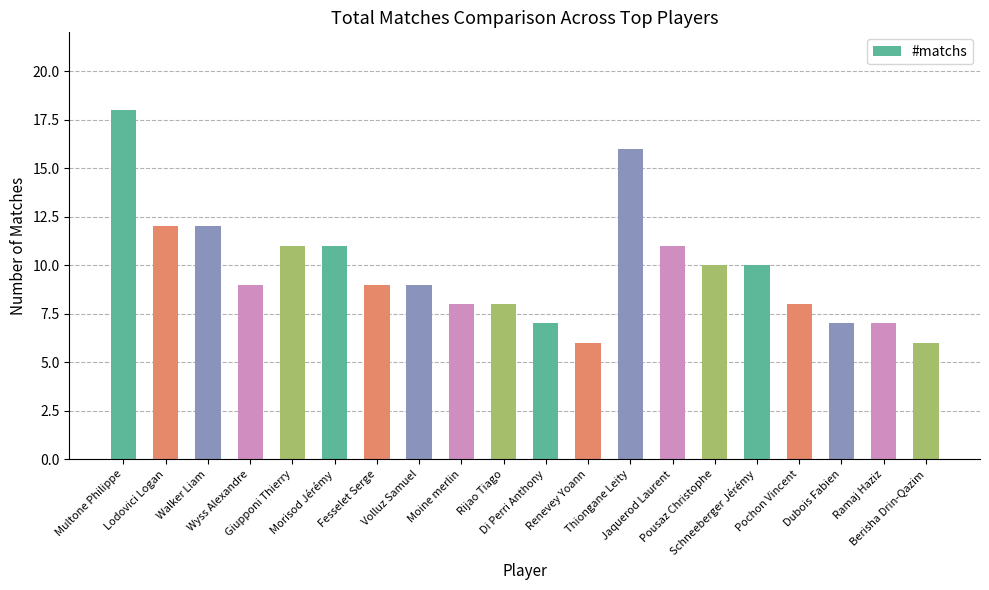

How many distinct data groups are displayed?

1